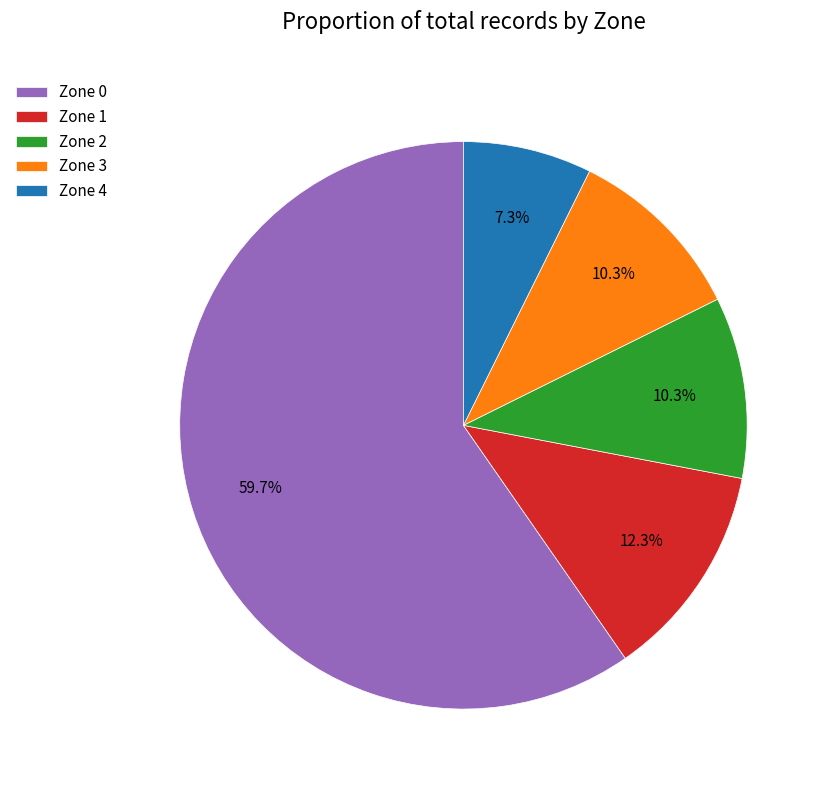

How many segments does this pie chart have?

5